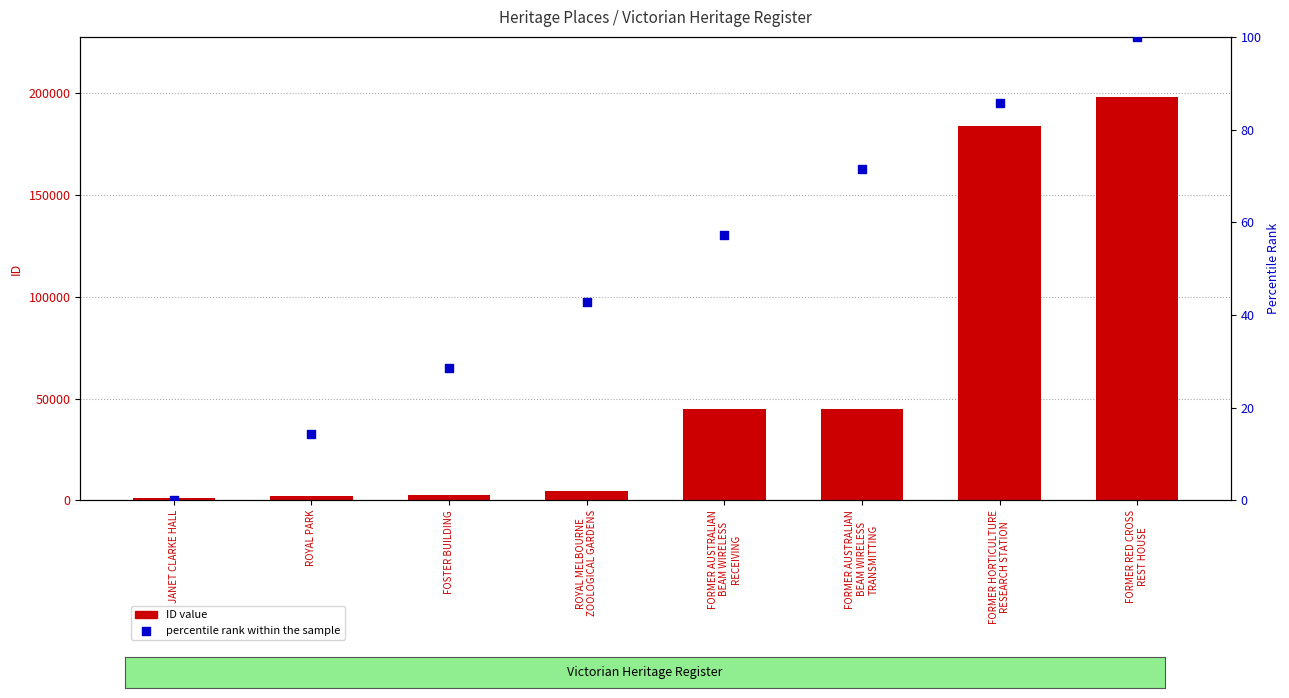

Is the value of percentile rank within the sample at ROYAL MELBOURNE
ZOOLOGICAL GARDENS greater than the value of ID value at FORMER AUSTRALIAN
BEAM WIRELESS
TRANSMITTING?

No